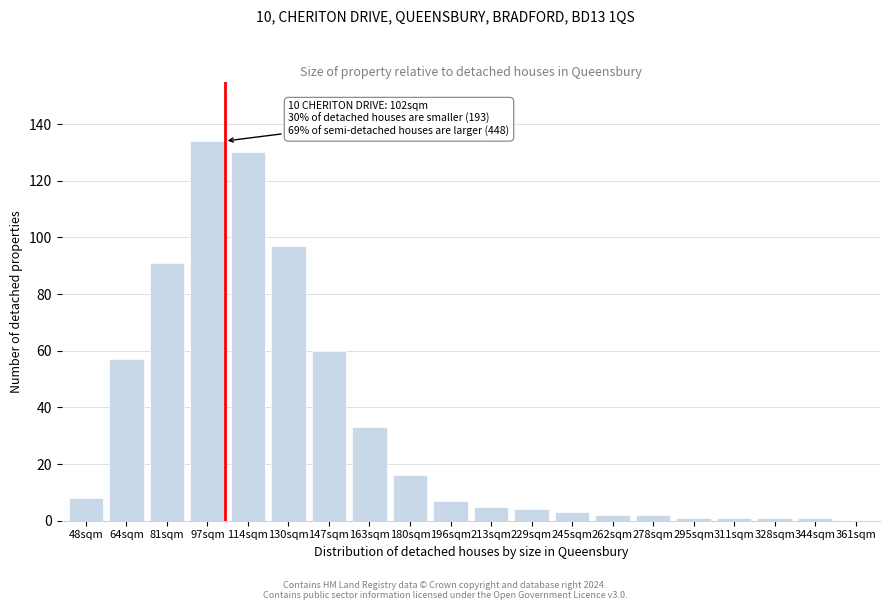

Reading left to right, what are all the values shown in this chart?

48sqm=8	64sqm=57	81sqm=91	97sqm=134	114sqm=130	130sqm=97	147sqm=60	163sqm=33	180sqm=16	196sqm=7	213sqm=5	229sqm=4	245sqm=3	262sqm=2	278sqm=2	295sqm=1	311sqm=1	328sqm=1	344sqm=1	361sqm=0